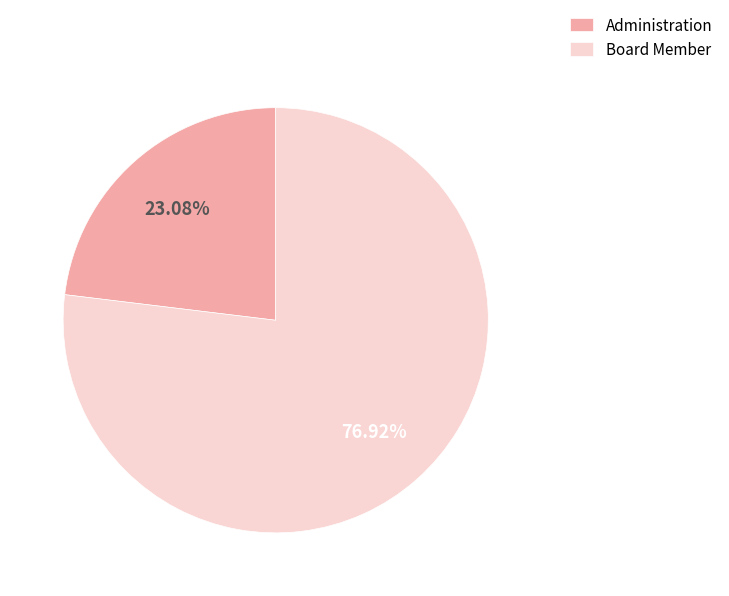

The Board Member slice represents 77% of the pie. True or false?

True